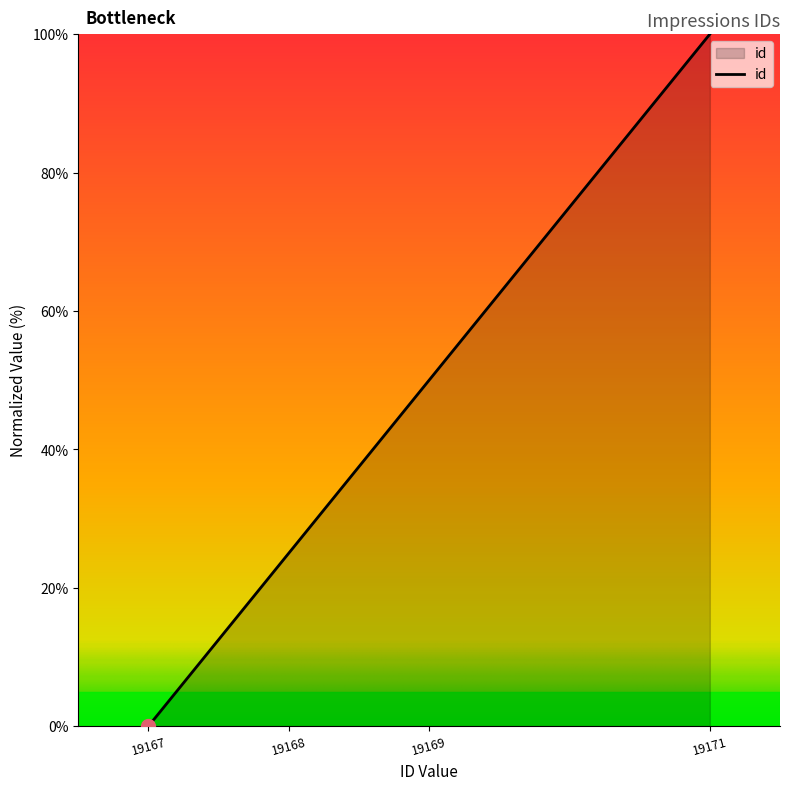

True or false: the data shows 50 at 19169.

True